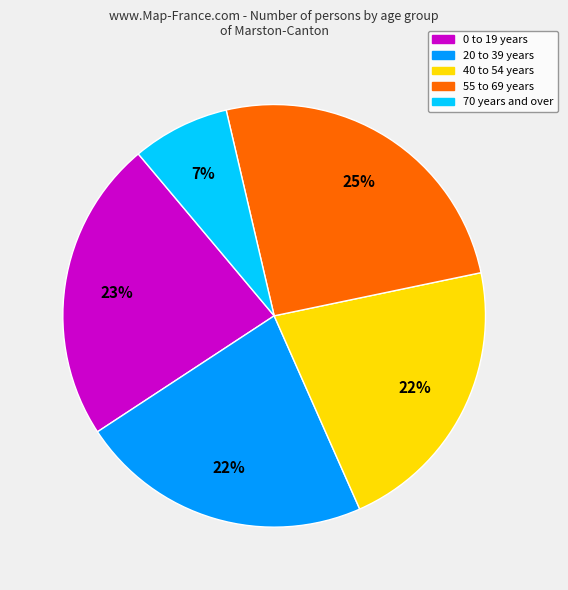

How many slices are in this pie chart?

5